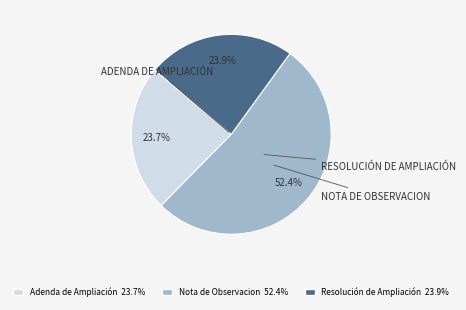

To the nearest percent, what portion does Adenda de Ampliación represent?

24%